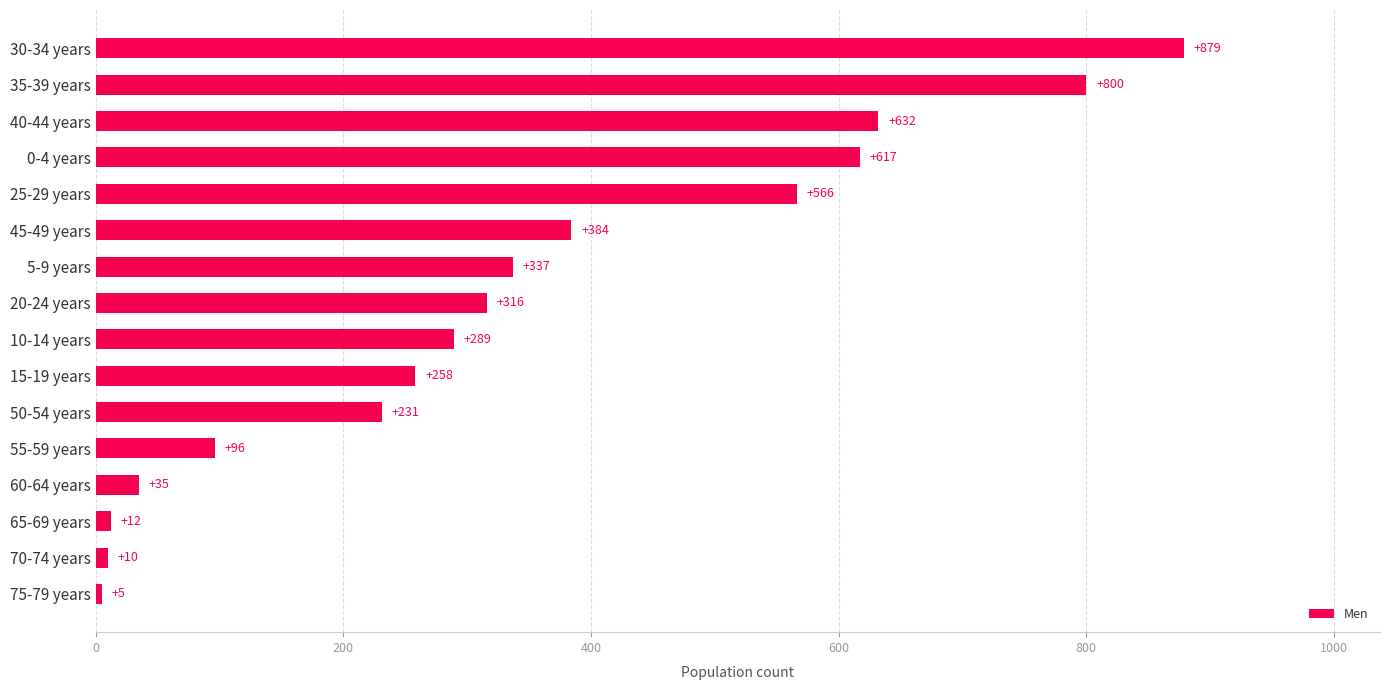

At which label is the value closest to 442?

45-49 years